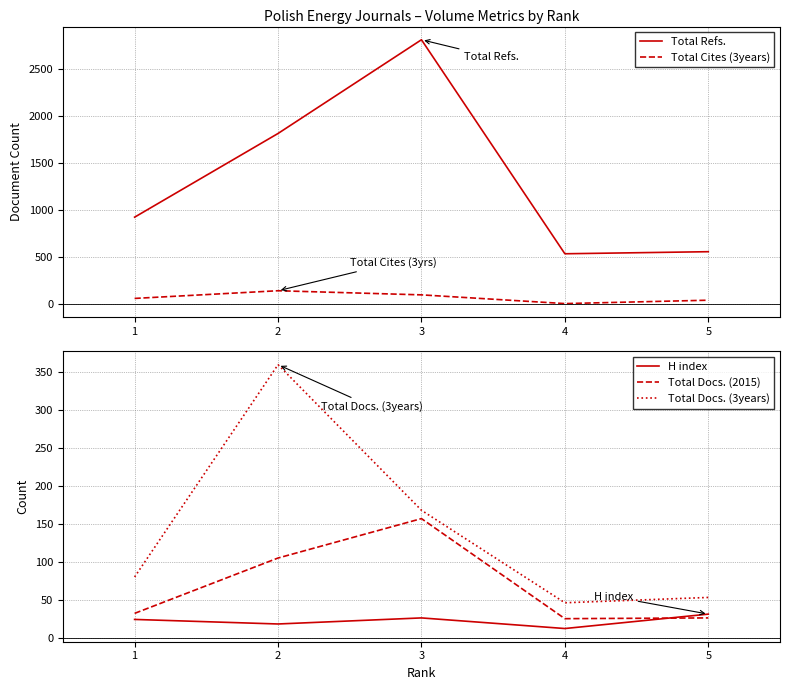

What is the lowest value of the Total Refs. series?

533